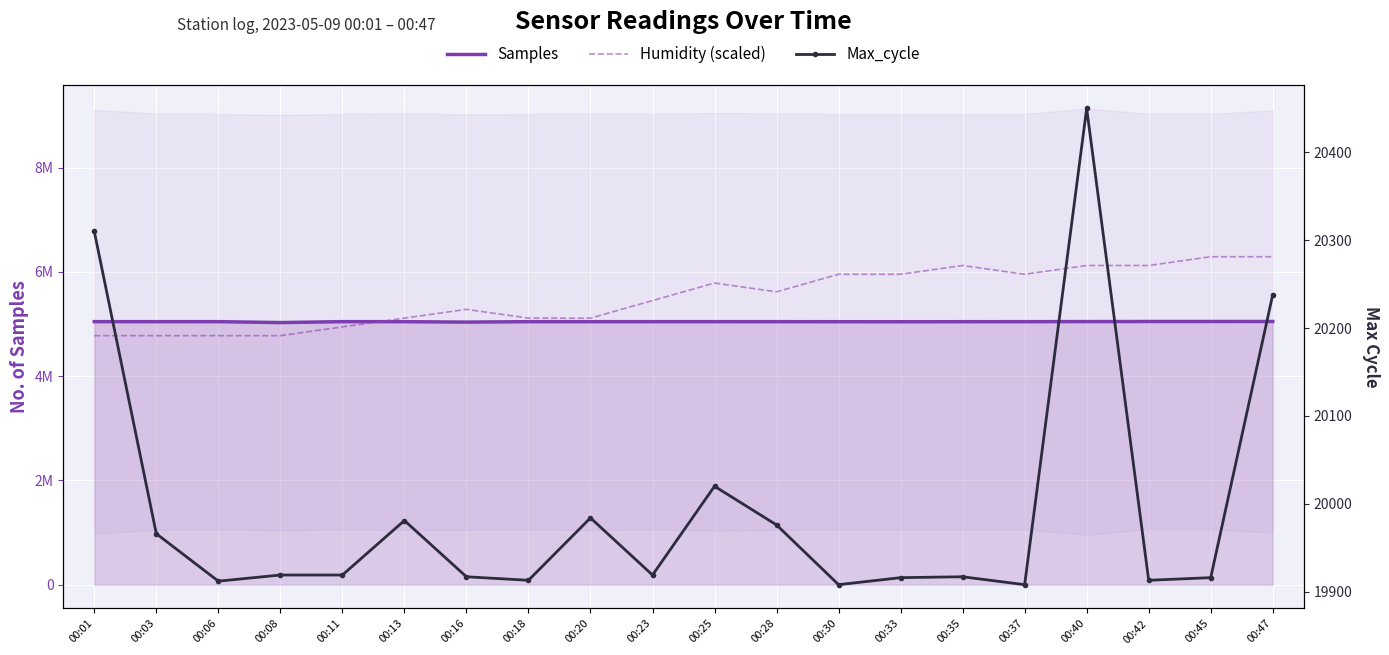

True or false: Humidity (scaled) has a value of 6122654.2 at 00:42.

True